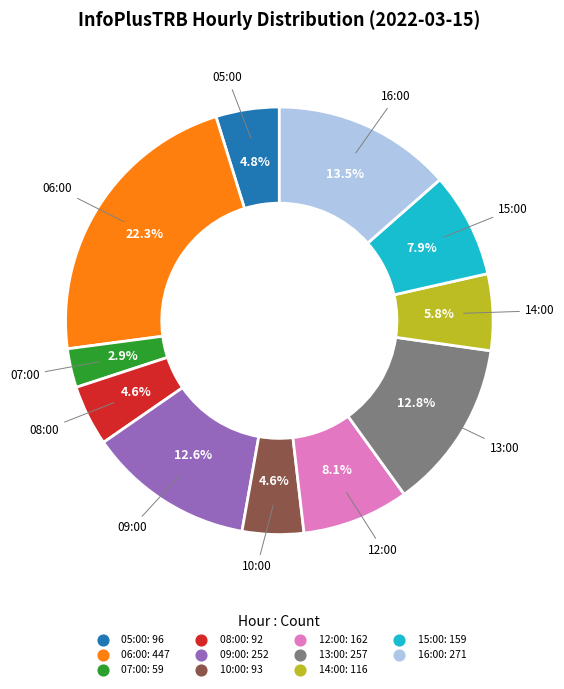

True or false: 08:00 accounts for 17% of the total.

False